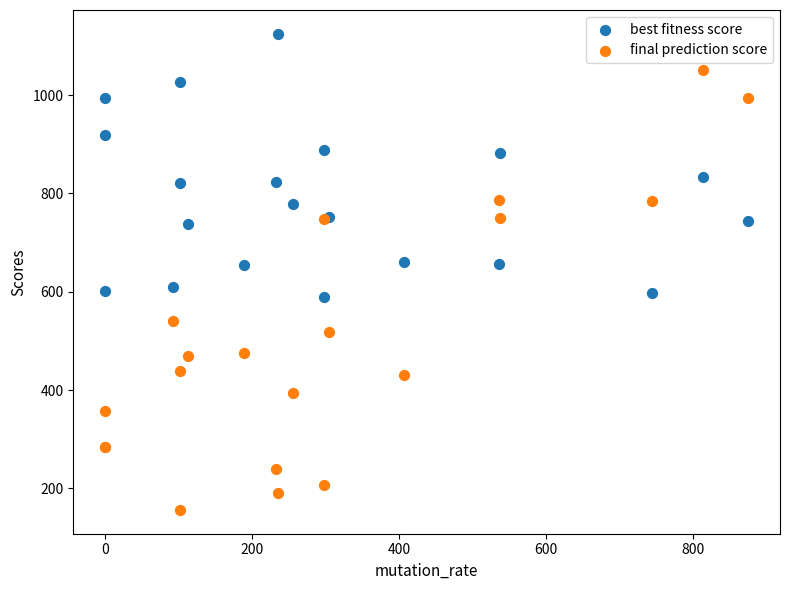

Which series reaches the minimum Y coordinate?

final prediction score